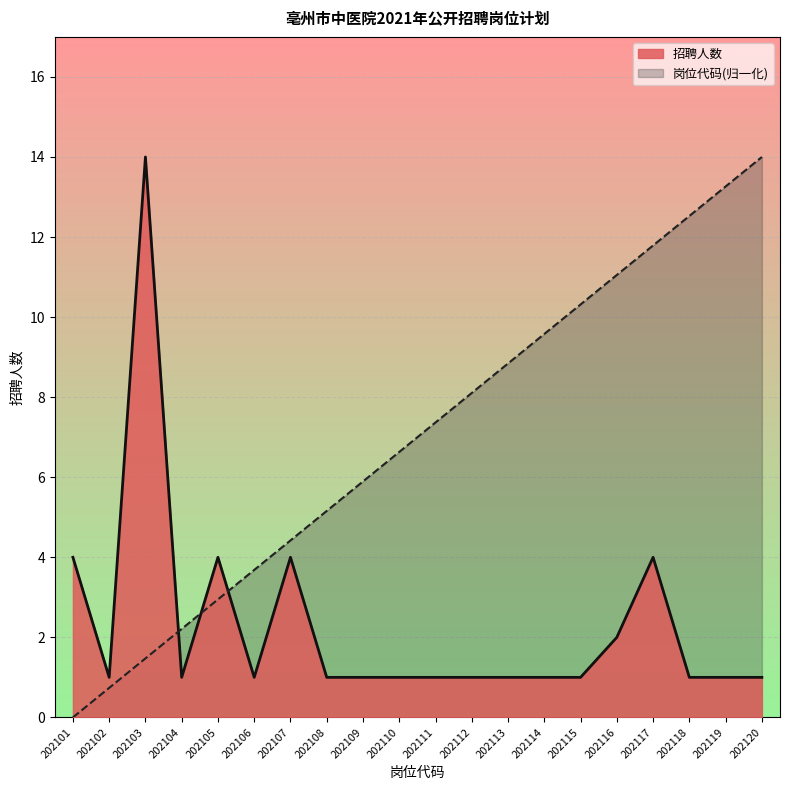

Which series has the largest total across all categories?

岗位代码(归一化)